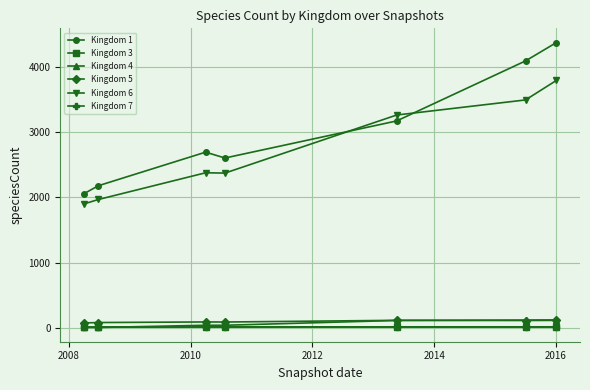

True or false: Kingdom 1 and Kingdom 7 cross at least once.

False